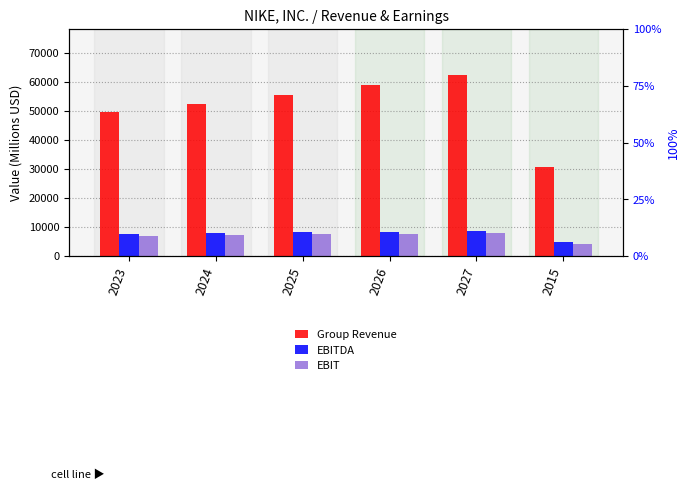

At which category is the sum across all series the highest?

2027